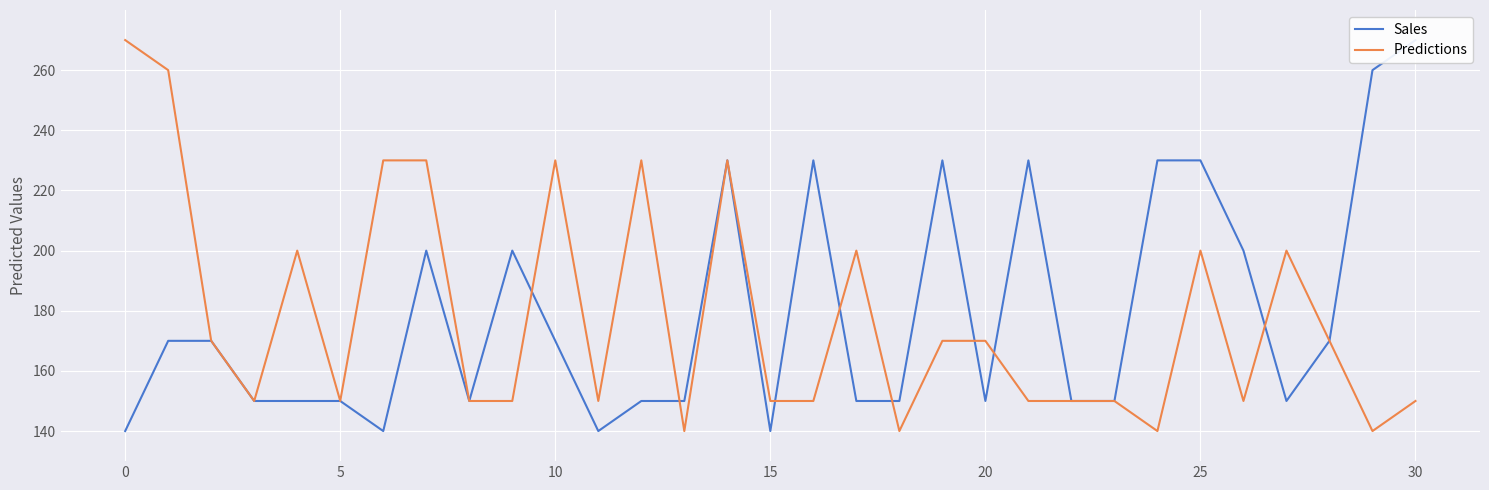

What is the total value across all series at 14?

460